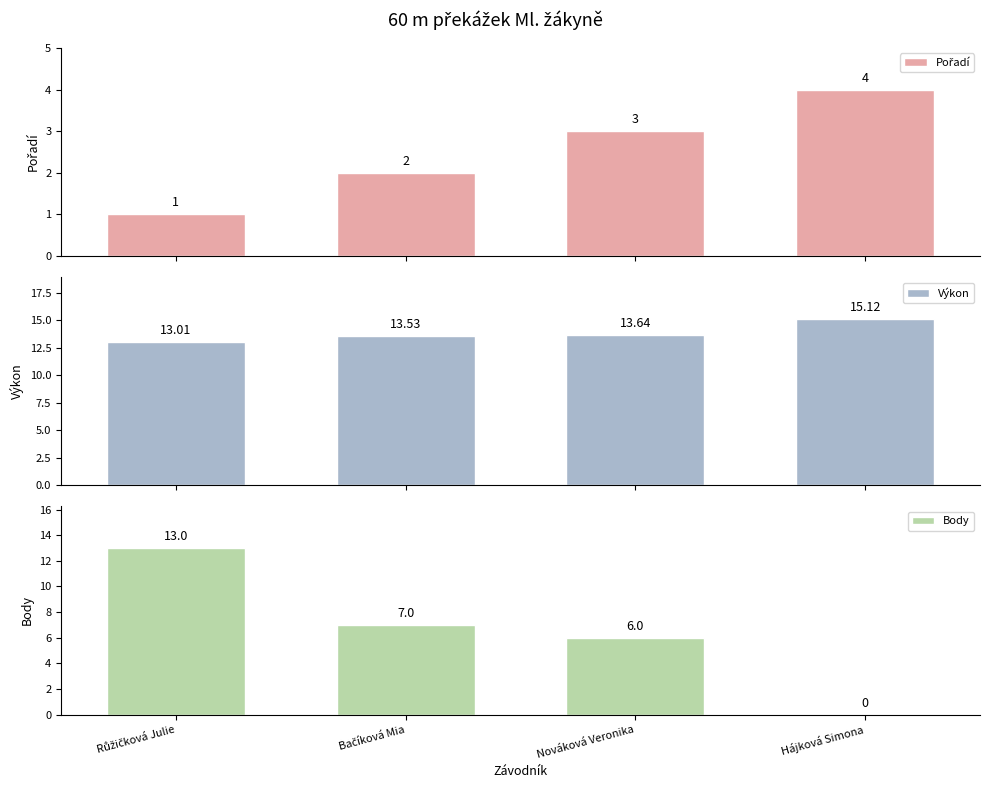

What is the label of the 1st bar from the right?

Hájková Simona